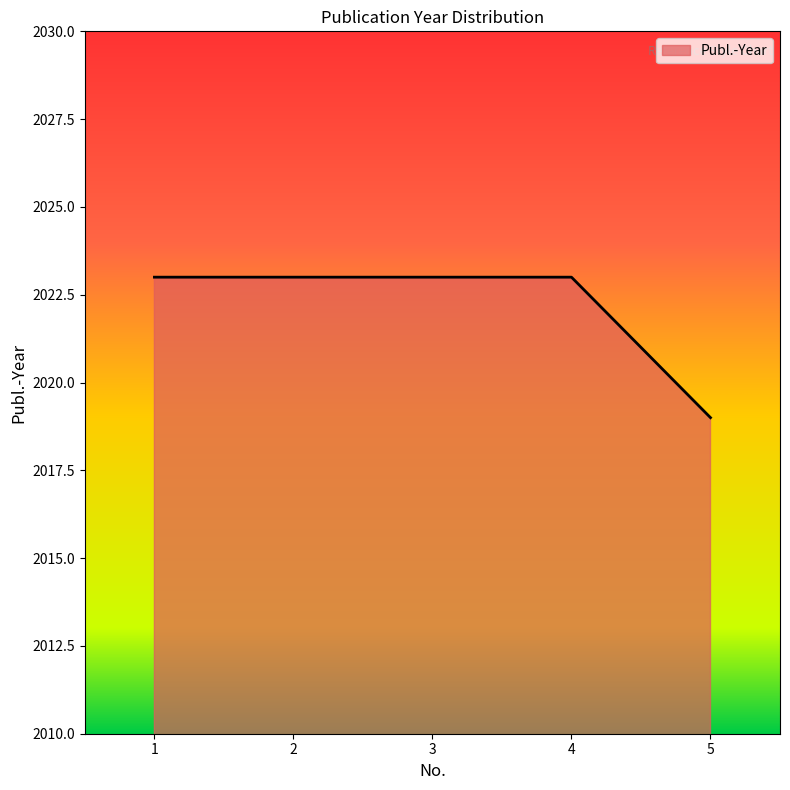

The value at 1 is 519. True or false?

False